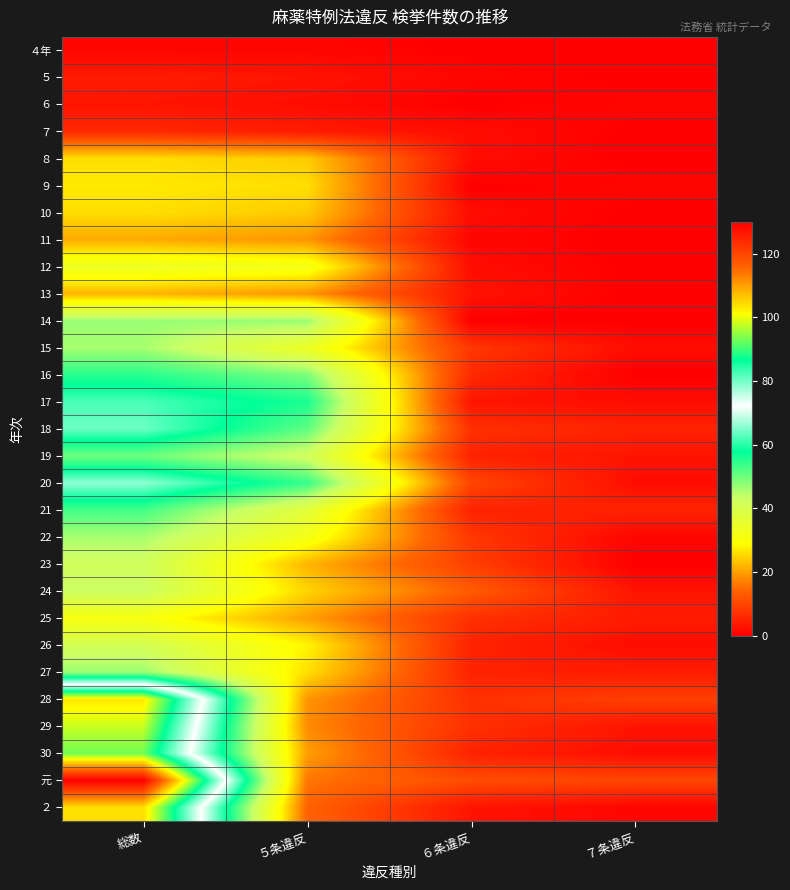

At how many categories does at least one series exceed 44?

2